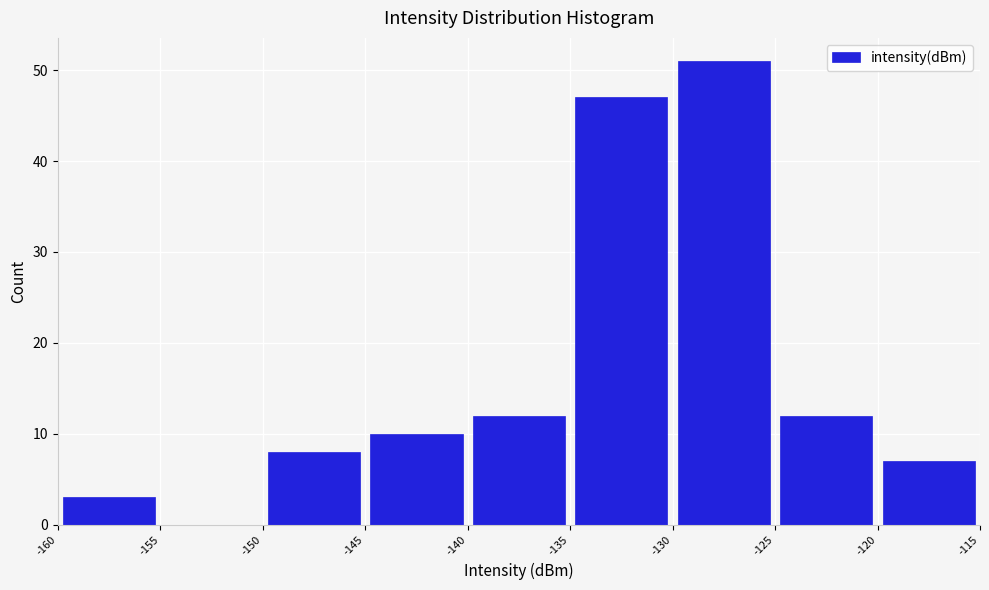

Which range on the x-axis has the tallest bar?

-130 to -125